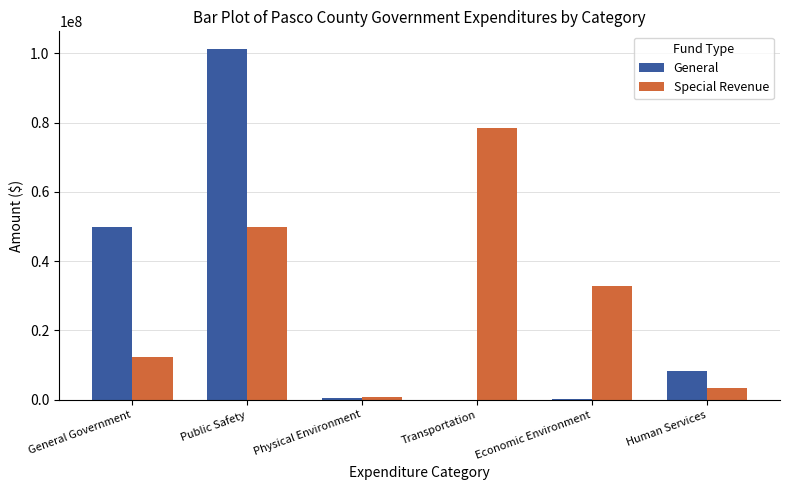

The Special Revenue series shows 885400 at Physical Environment. True or false?

True